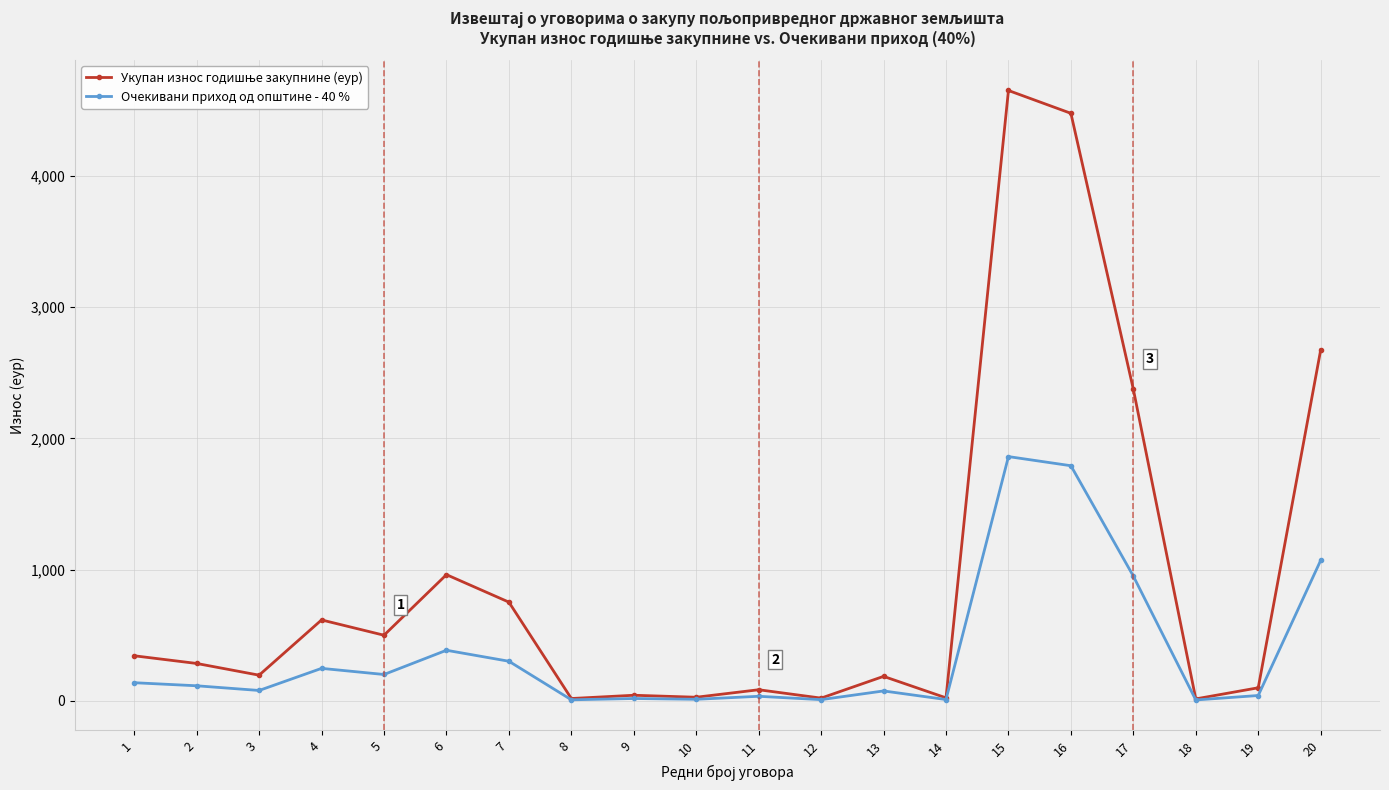

What is the greatest value displayed?

4653.4